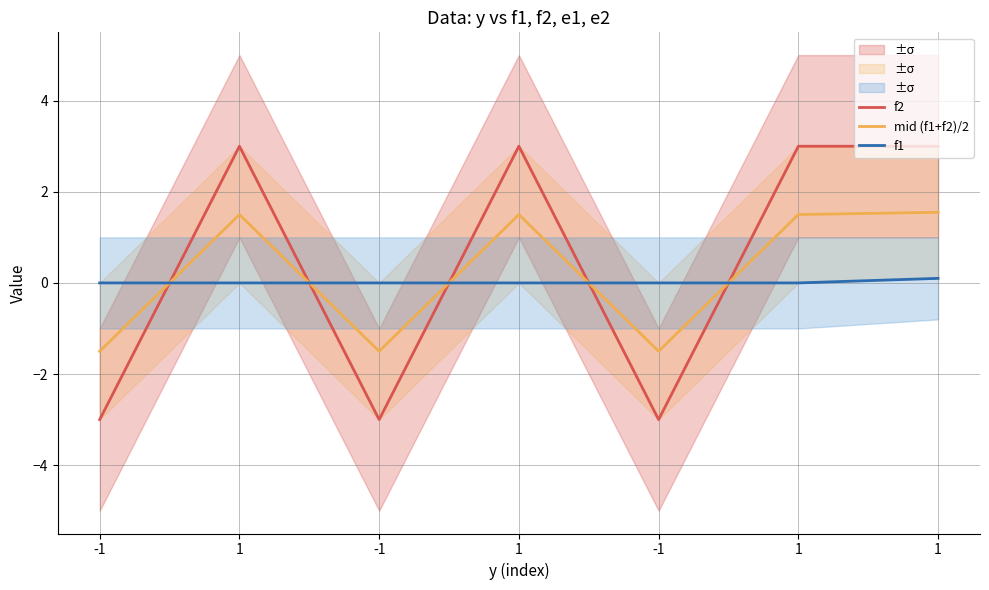

Which series ends up on top after the final intersection of mid (f1+f2)/2 and f2?

f2